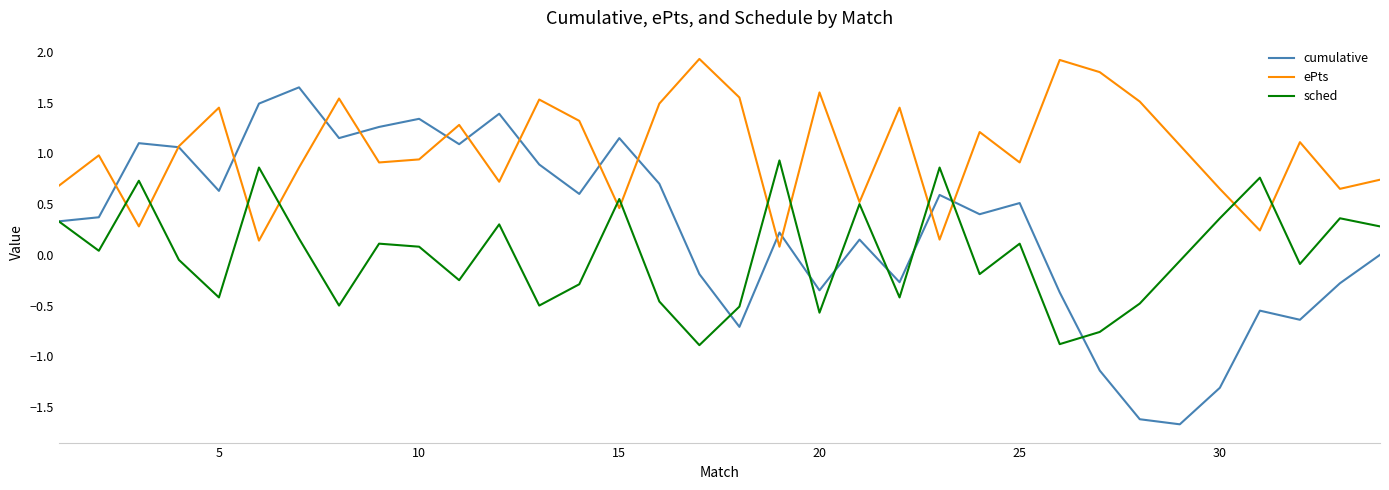

True or false: cumulative and sched intersect in this chart.

True